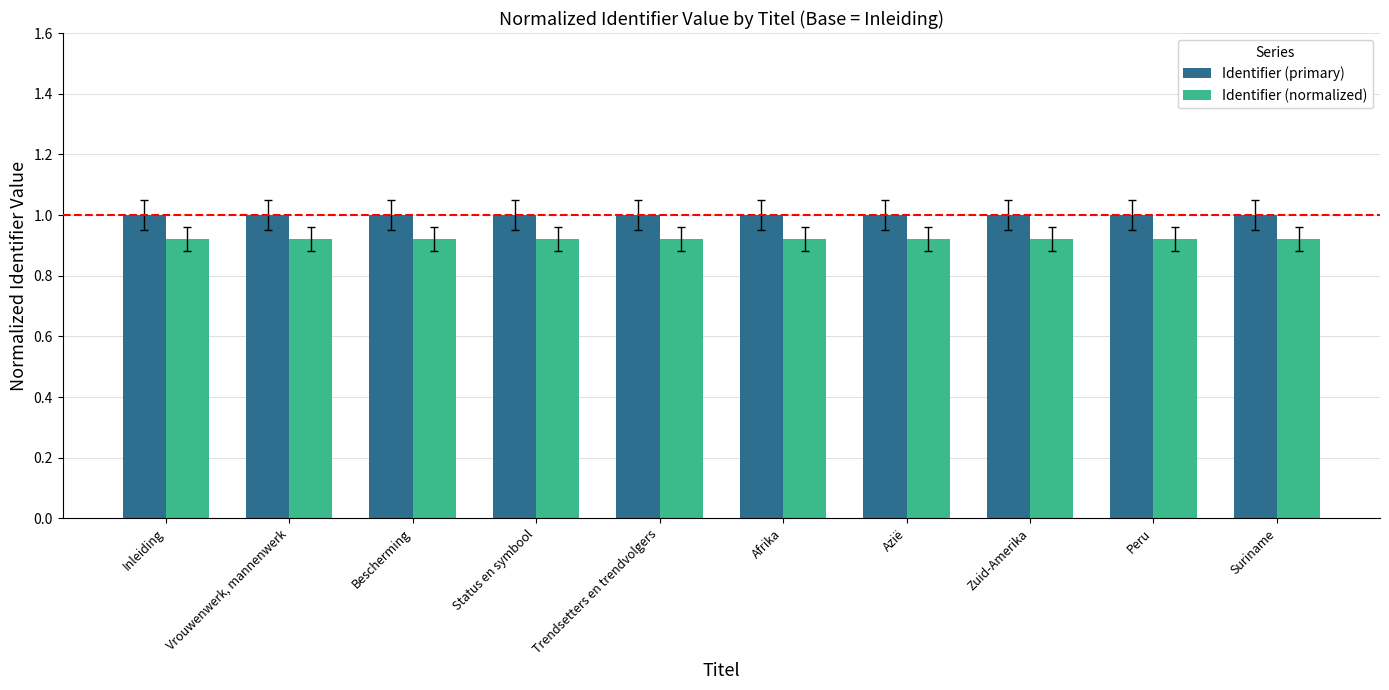

At how many categories does at least one series exceed 0?

10